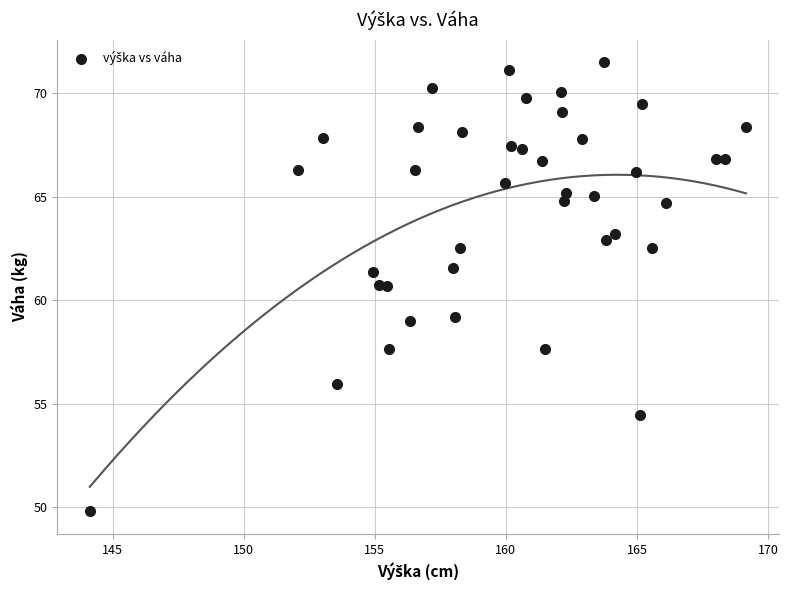

What is the range of X values (max minus min)?

25.0